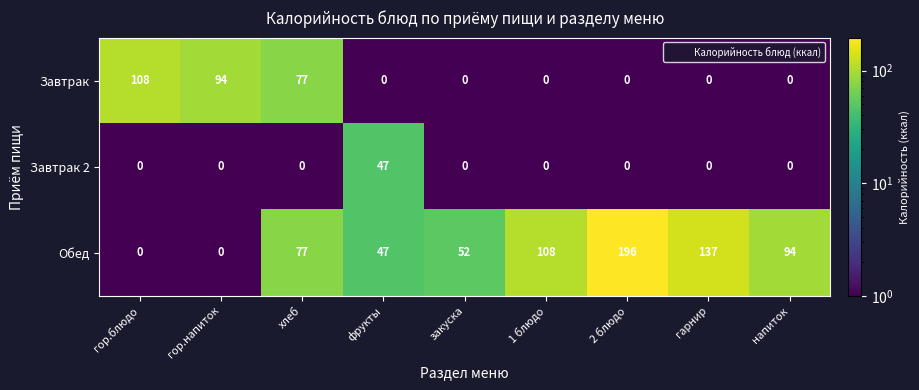

What is the spread (max minus min) of values at хлеб?

77